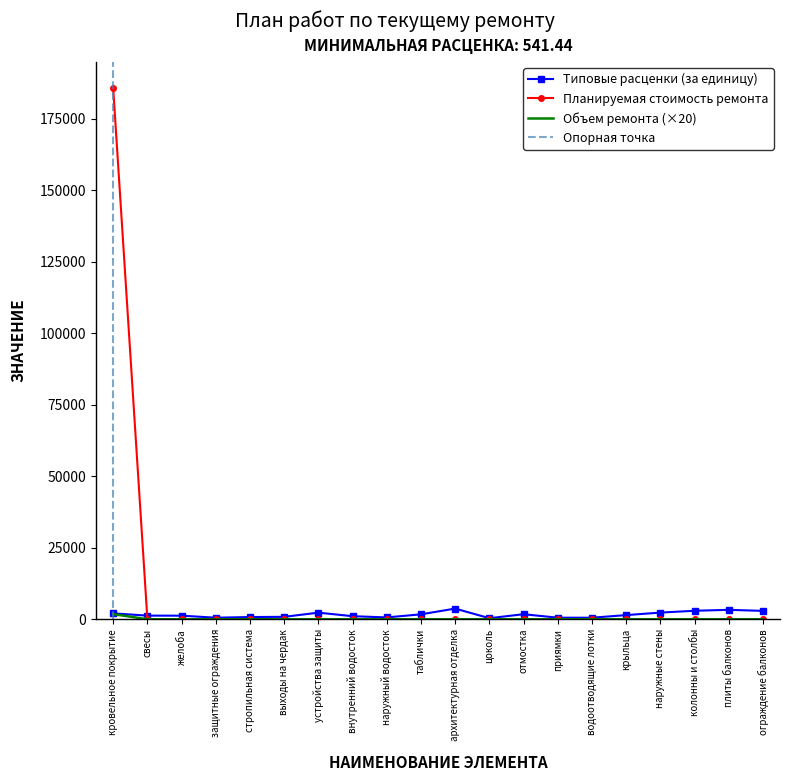

At which label does Планируемая стоимость ремонта reach its peak?

кровельное покрытие